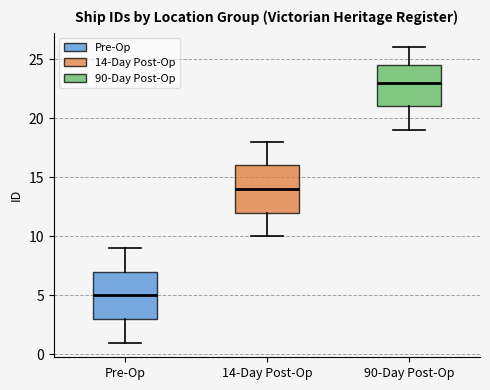

Reading left to right, read every box against the y-axis: the position of its median line, the range the box covers, and the ends of its whiskers. The values are not printed on the chart, so give them approximately, as read against the axis.

Pre-Op: median 5.0, box 3.0 to 7.0, whiskers 1.0 to 9.0
14-Day Post-Op: median 14.0, box 12.0 to 16.0, whiskers 10.0 to 18.0
90-Day Post-Op: median 23.0, box 21.0 to 24.5, whiskers 19.0 to 26.0